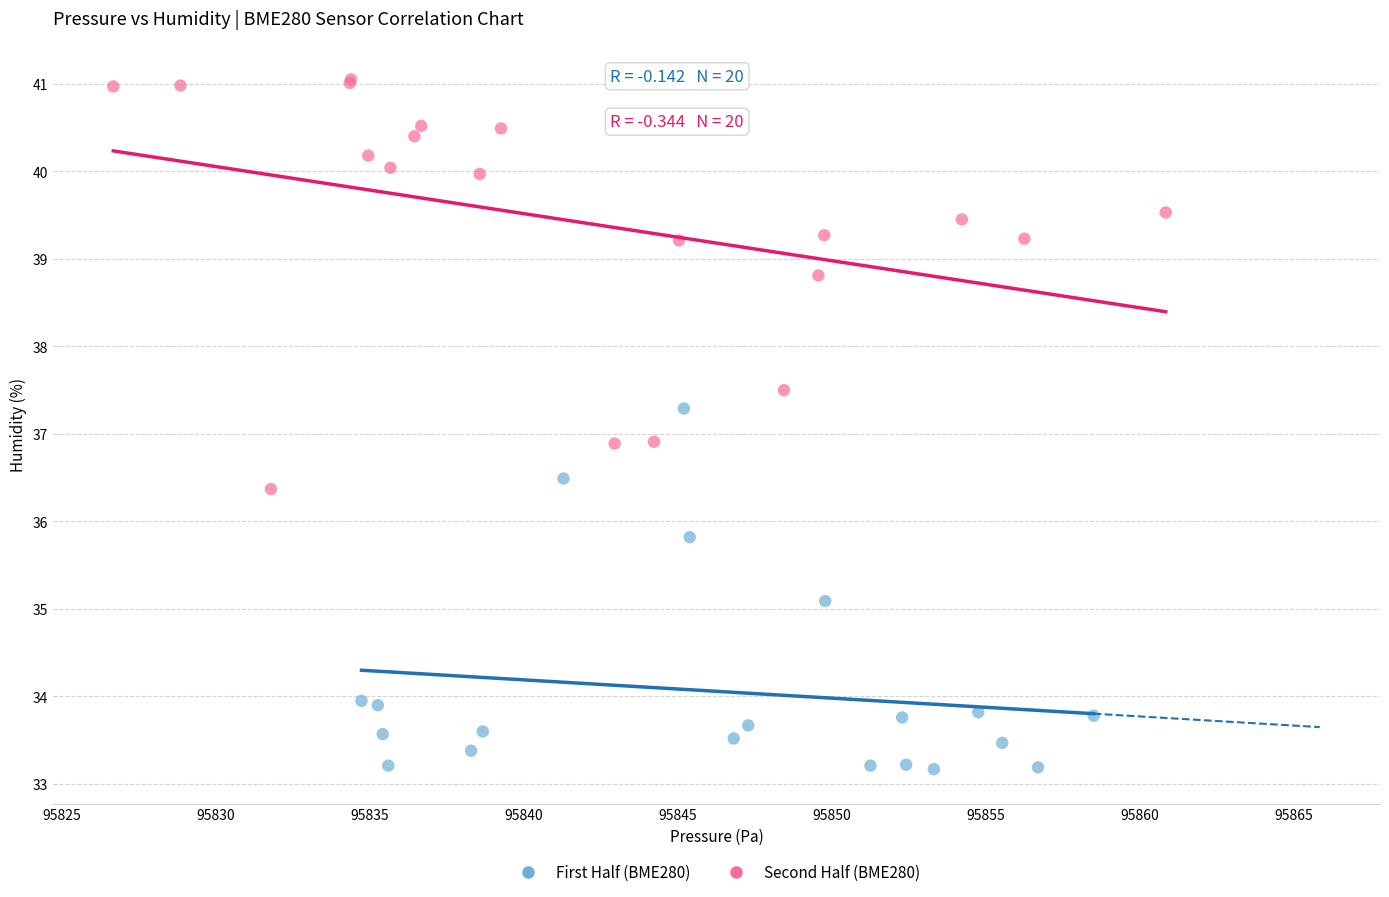

Which series has the largest Y range (max minus min)?

Second Half (BME280)